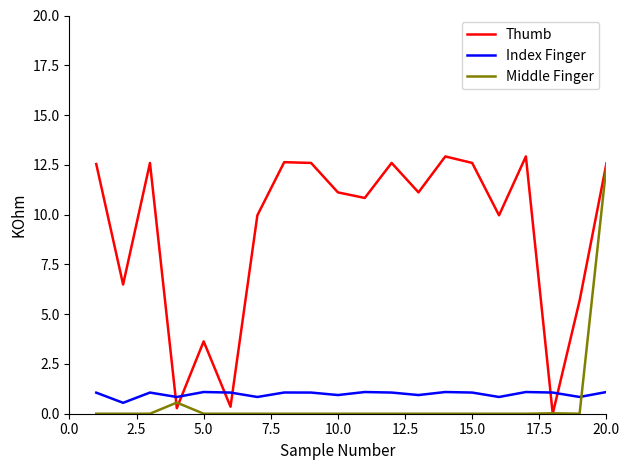

How many times do Thumb and Index Finger cross each other?

6